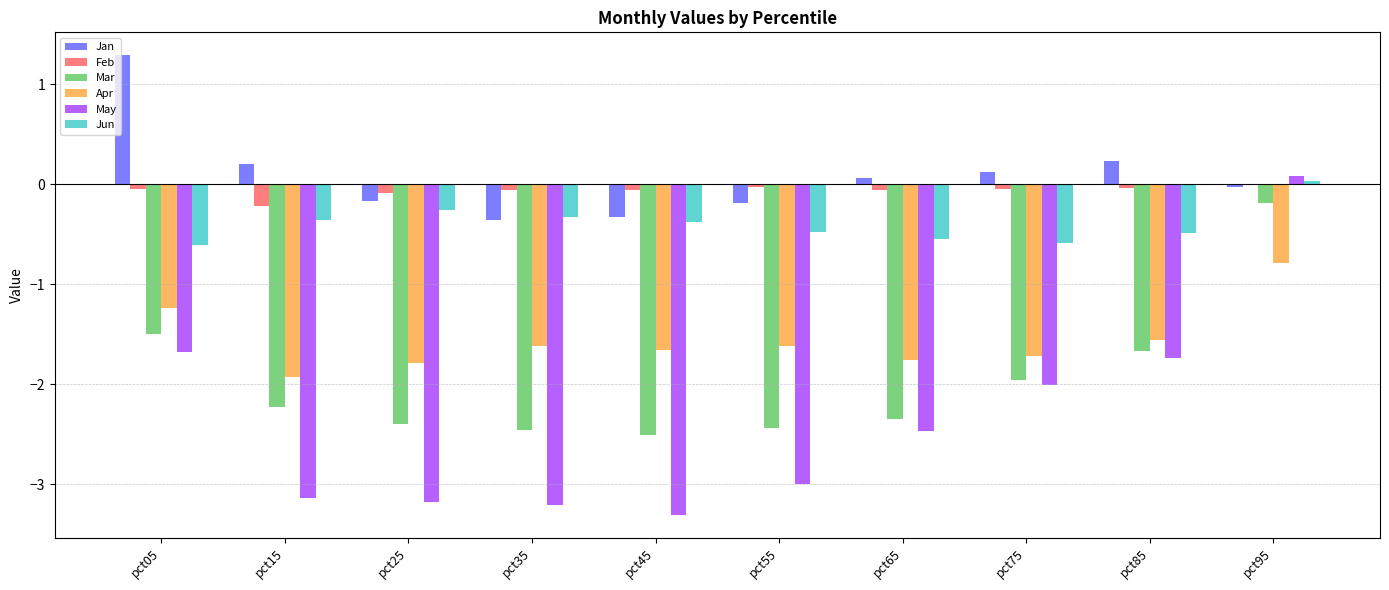

What is the sum of all Jun values?

-4.0